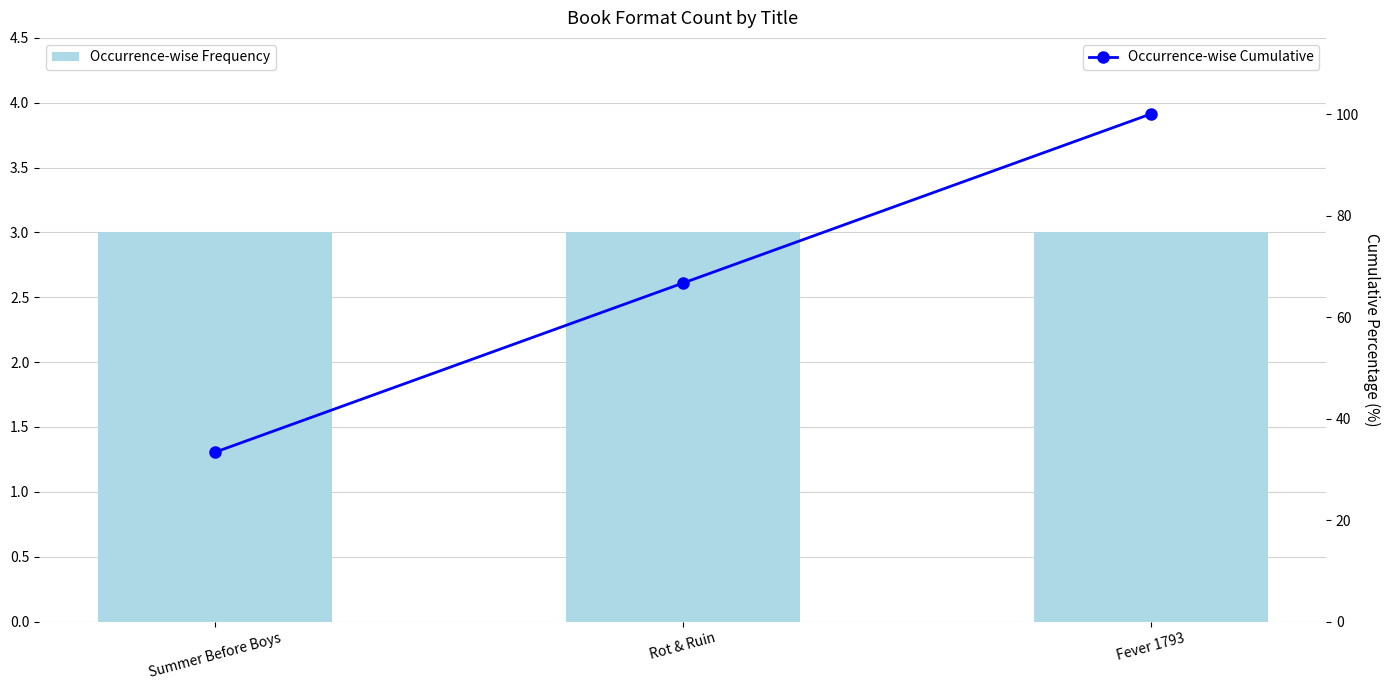

Reading left to right, what are all the values shown in this chart?

Occurrence-wise Frequency: 3.0	3.0	3.0
Occurrence-wise Cumulative: 33.3	66.7	100.0